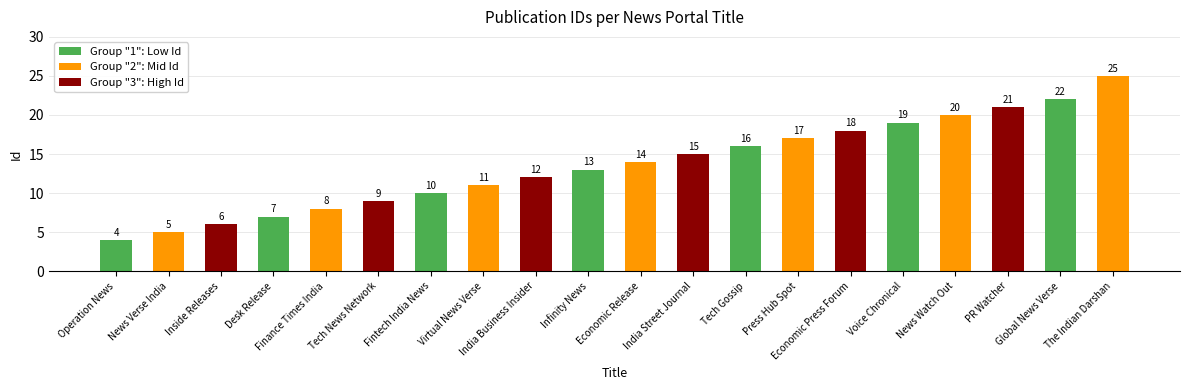

At which label is the value closest to 14?

Economic Release